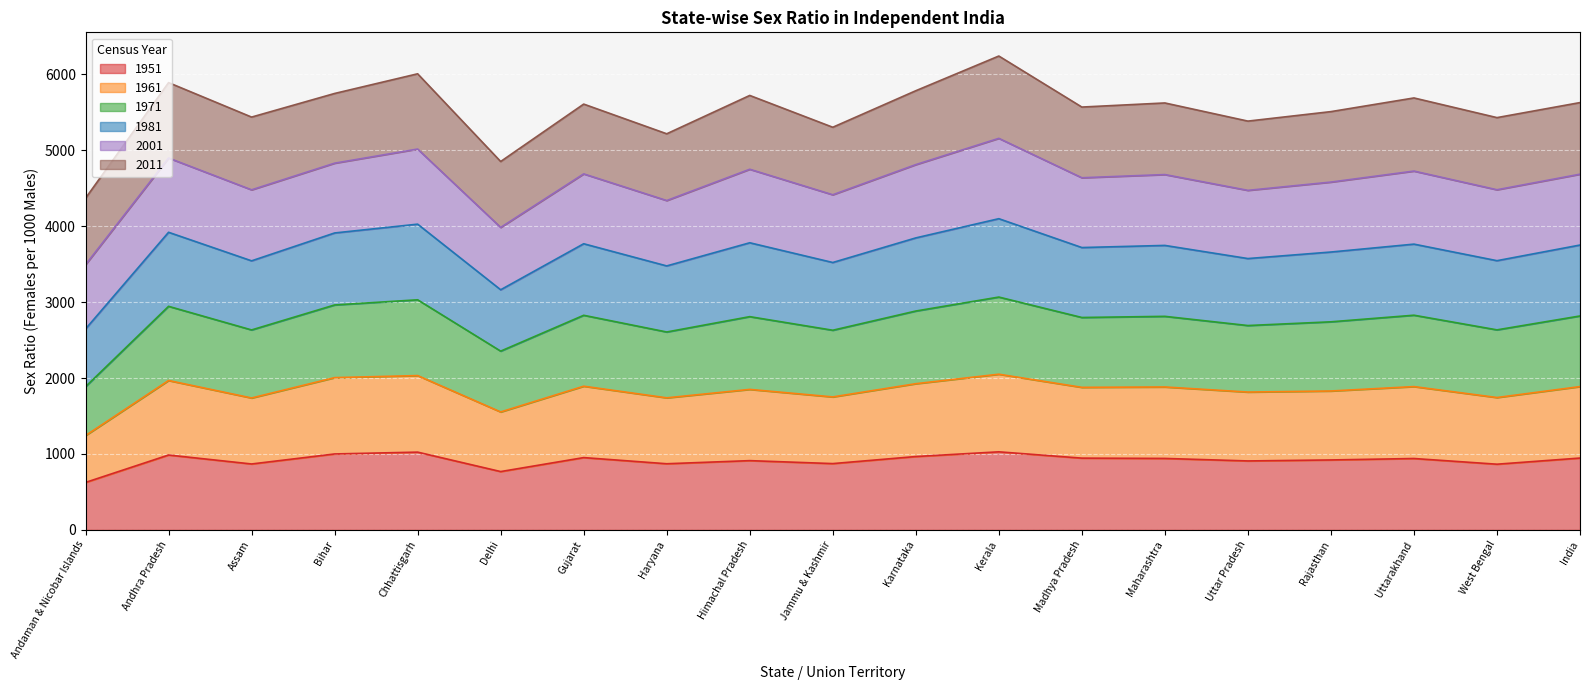

What is the total value across all series at India?

5627